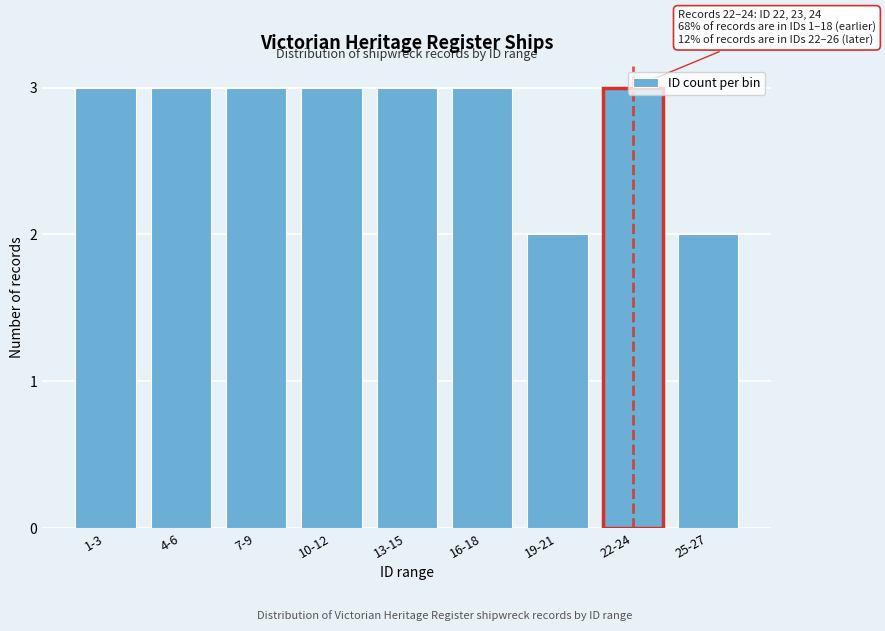

What is the label of the 2nd bar from the right?

22-24